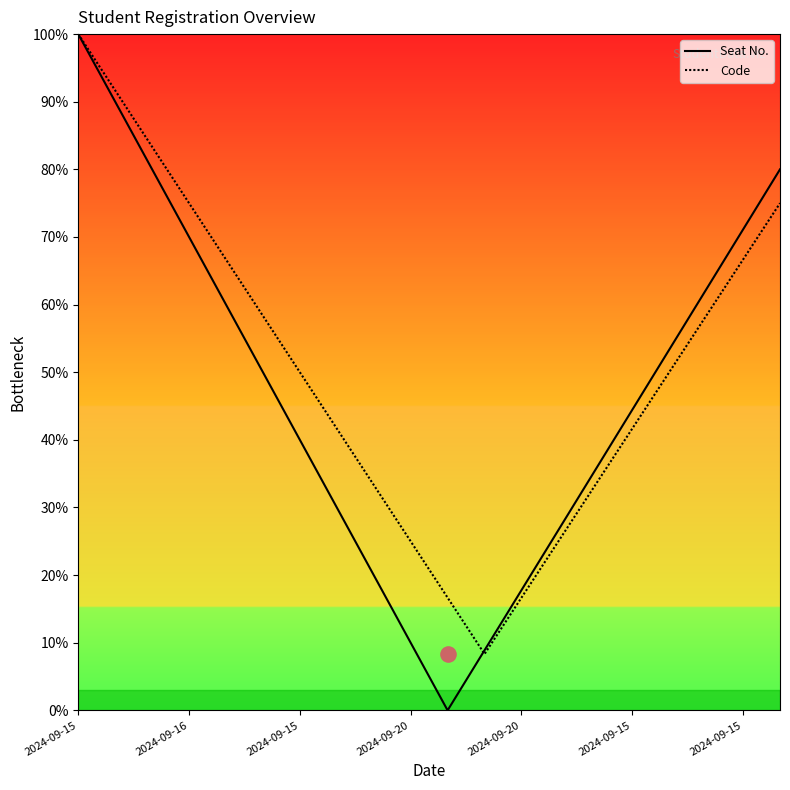

Which series reaches the minimum Y coordinate?

Seat No.